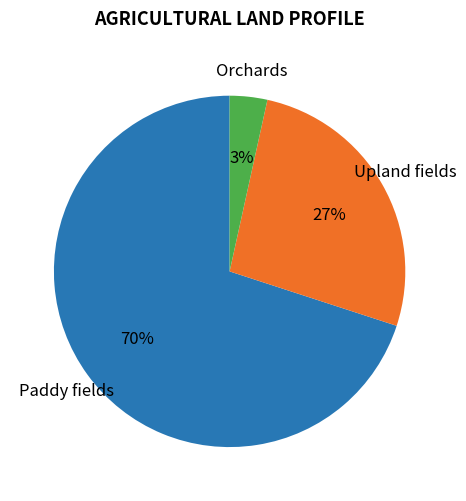

Rank the categories by value from highest to lowest.

Paddy fields, Upland fields, Orchards